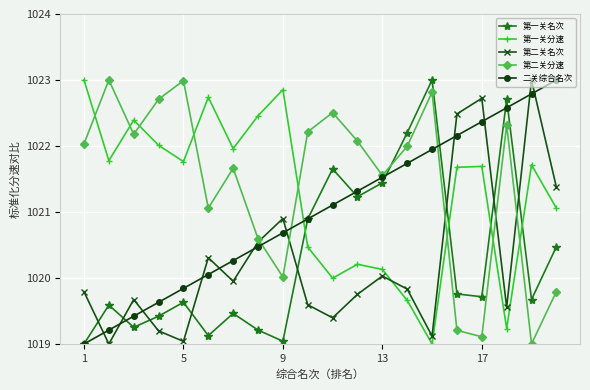

Does the chart display data point markers on the line(s)?

Yes